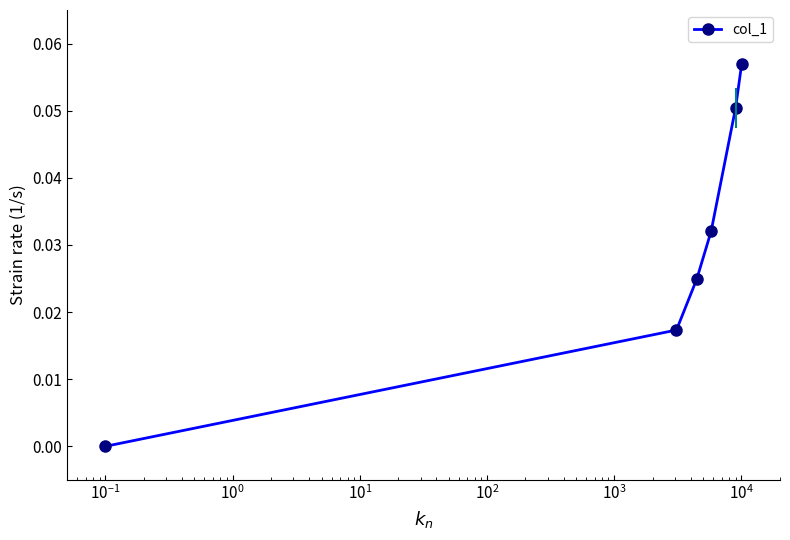

True or false: the data has more than 1 interior local peaks.

False